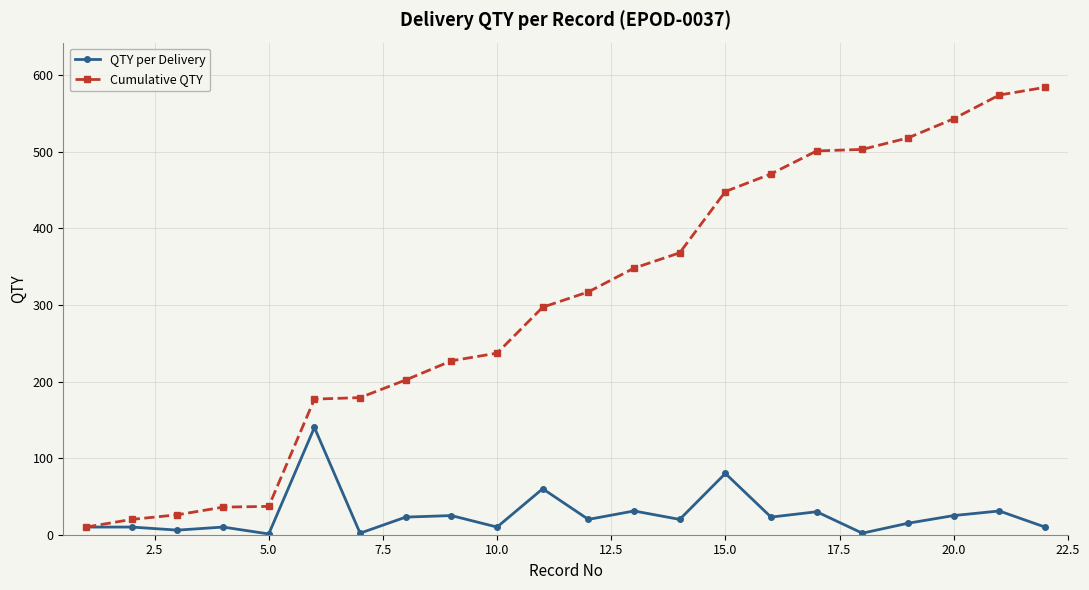

What is the maximum value shown in the chart?

584